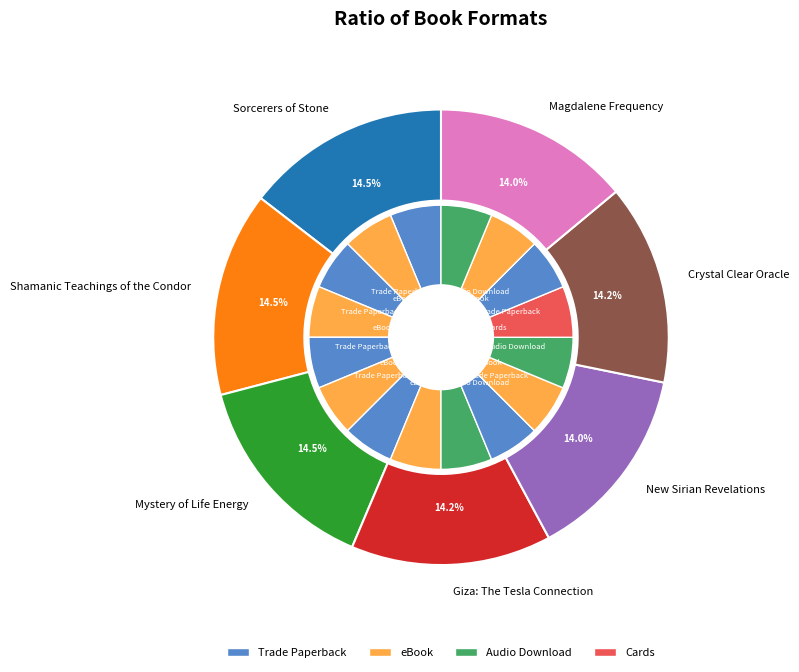

Count the number of slices in the pie.

7